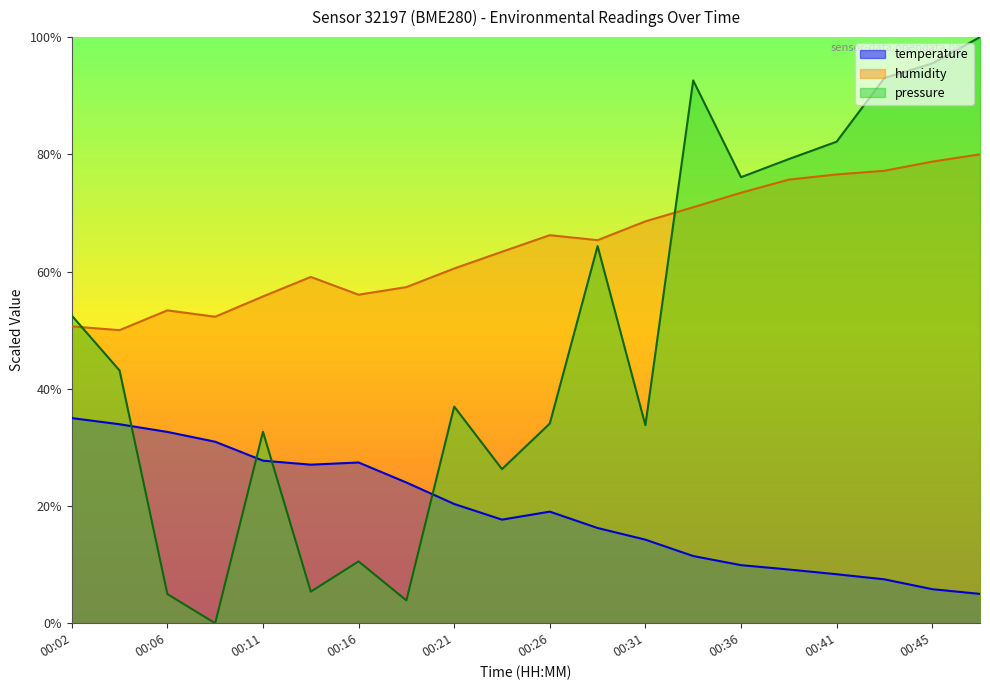

True or false: temperature has a value of 4.9 at 00:33.

False